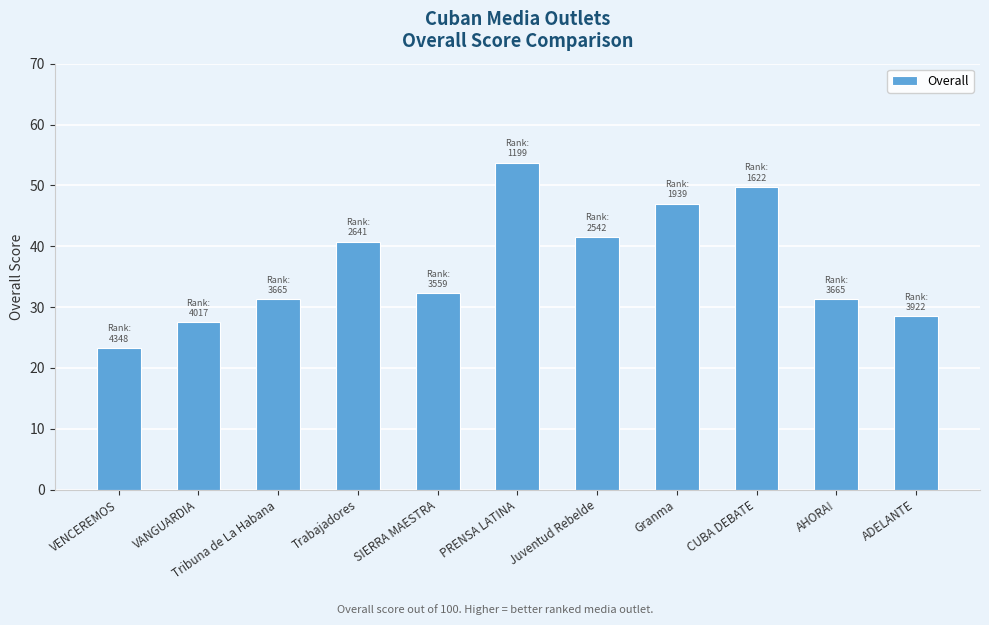

What value does the data have at ADELANTE?

28.5